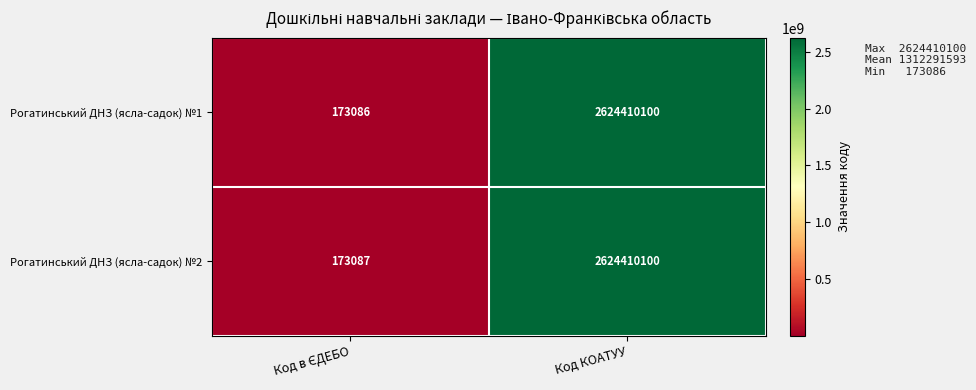

What is the approximate value of Рогатинський ДНЗ (ясла-садок) №1 at Код КОАТУУ?

2624410100